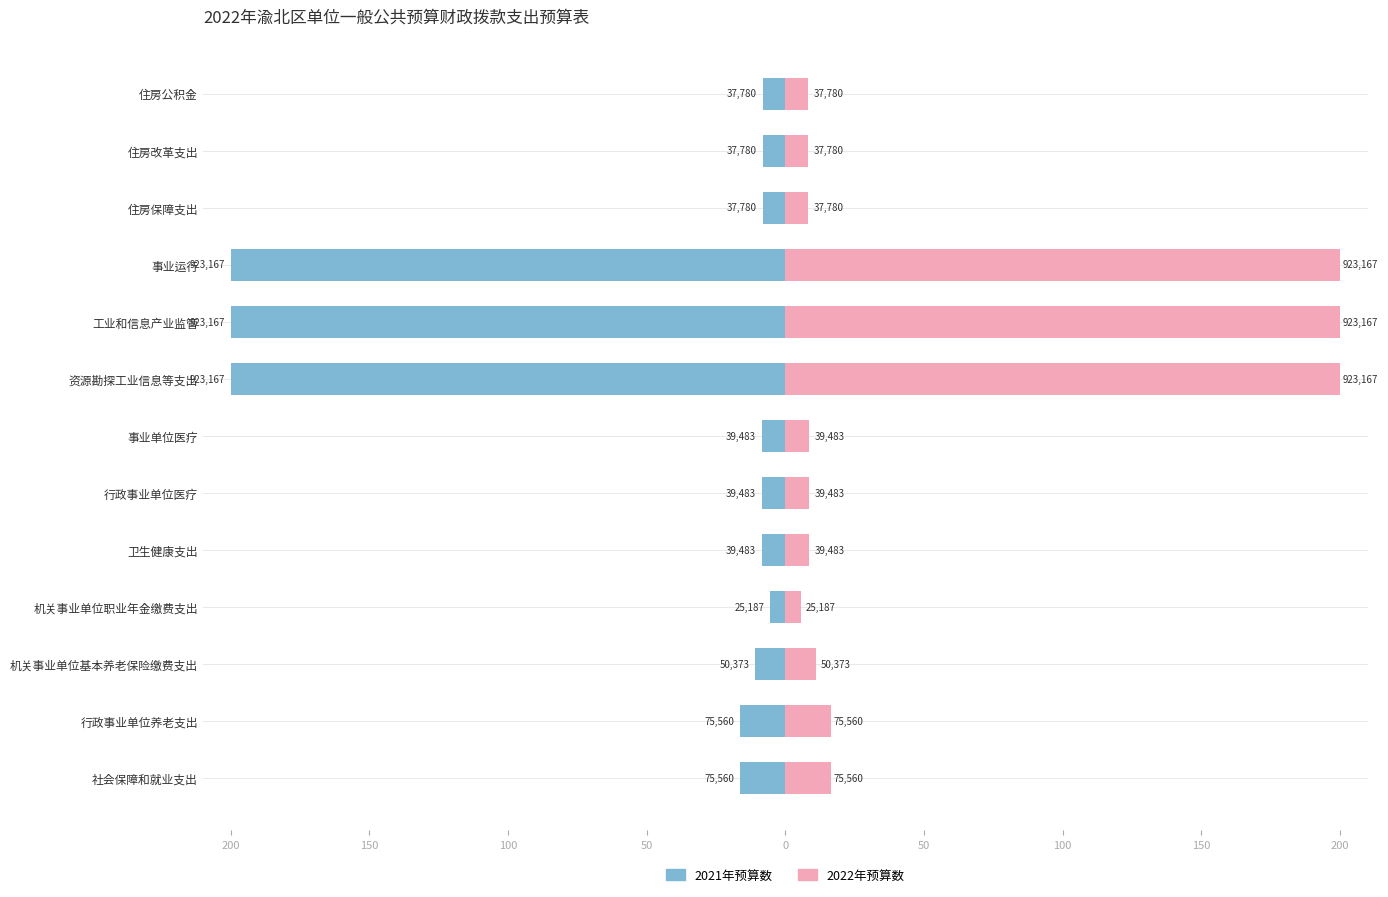

Which series changed the most between 机关事业单位基本养老保险缴费支出 and 机关事业单位职业年金缴费支出?

2021年预算数